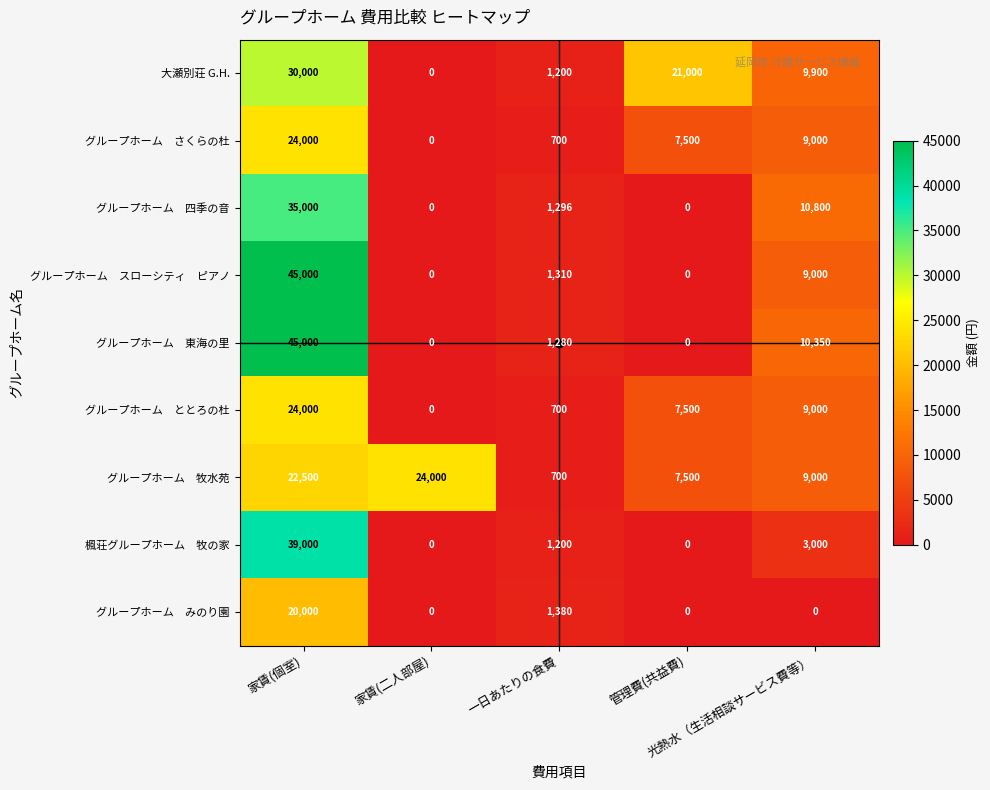

What is the spread (max minus min) of values at 管理費(共益費)?

21000